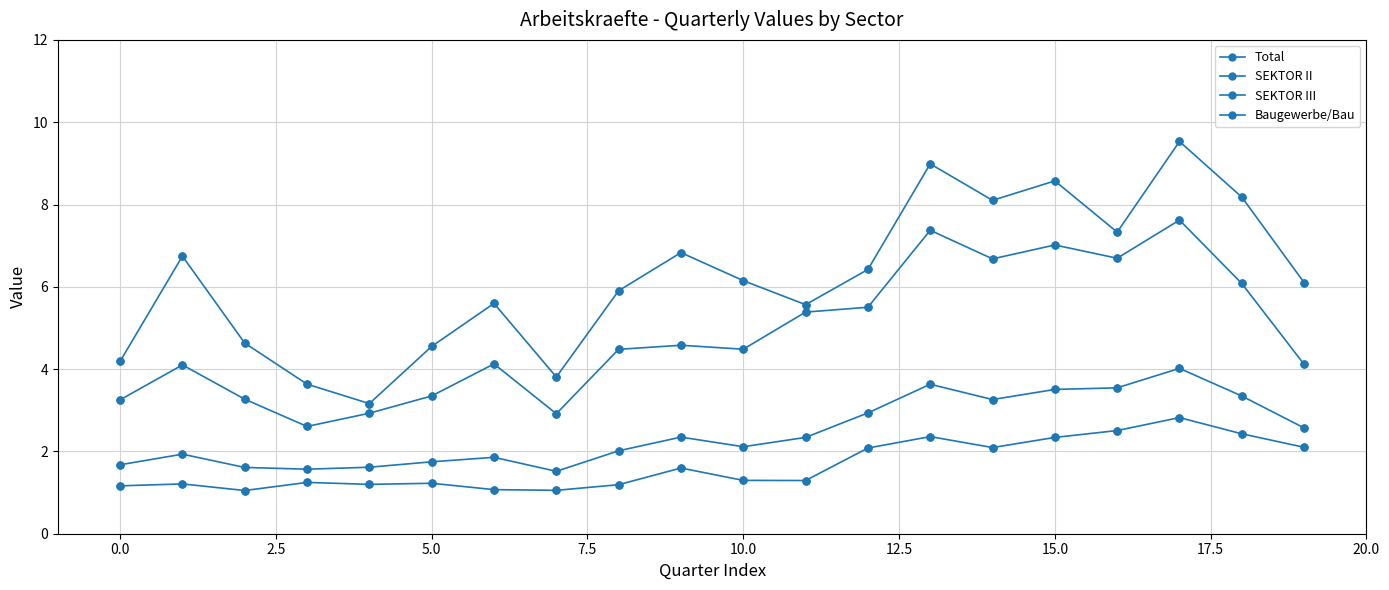

How many lines are shown in the chart?

4